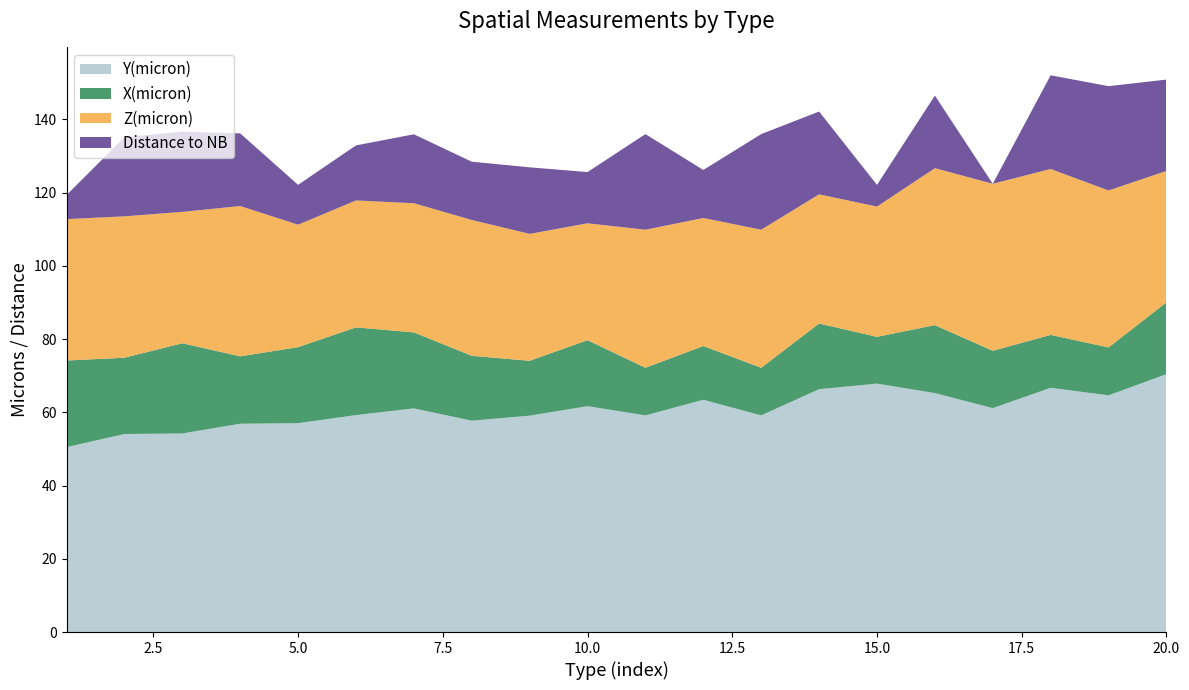

Reading left to right, list all the values displayed in this chart.

Y(micron): 1=50.5	2=54.1	3=54.2	4=56.9	5=57.0	6=59.2	7=61.1	8=57.7	9=59.1	10=61.7	11=59.2	12=63.4	13=59.2	14=66.3	15=67.8	16=65.2	17=61.1	18=66.7	19=64.6	20=70.4
X(micron): 1=23.6	2=20.8	3=24.6	4=18.4	5=20.8	6=24.0	7=20.8	8=17.7	9=15.0	10=18.0	11=13.0	12=14.7	13=13.0	14=17.9	15=12.8	16=18.6	17=15.7	18=14.4	19=13.1	20=19.6
Z(micron): 1=38.6	2=38.6	3=35.9	4=41.0	5=33.4	6=34.7	7=35.3	8=37.1	9=34.7	10=31.9	11=37.7	12=35.0	13=37.7	14=35.3	15=35.6	16=42.9	17=45.6	18=45.3	19=42.9	20=35.9
Distance to NB: 1=6.6	2=21.6	3=21.9	4=19.8	5=10.9	6=15.0	7=18.8	8=15.9	9=18.2	10=14.0	11=26.1	12=13.1	13=26.1	14=22.6	15=5.9	16=19.8	17=0.0	18=25.6	19=28.5	20=25.0